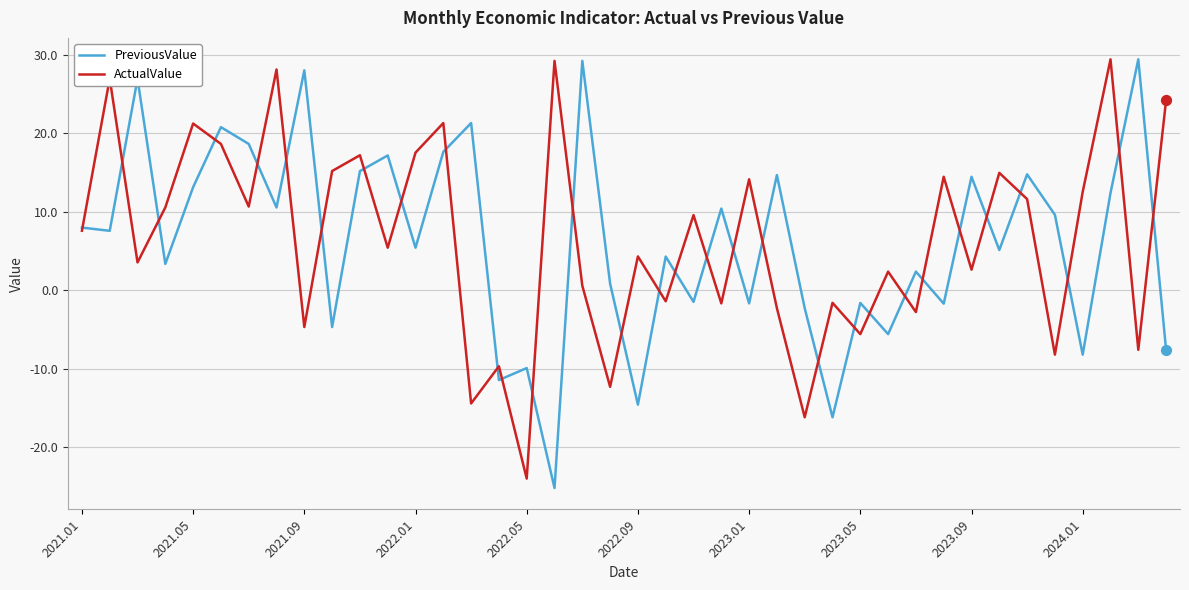

What is the maximum value for ActualValue?

29.4